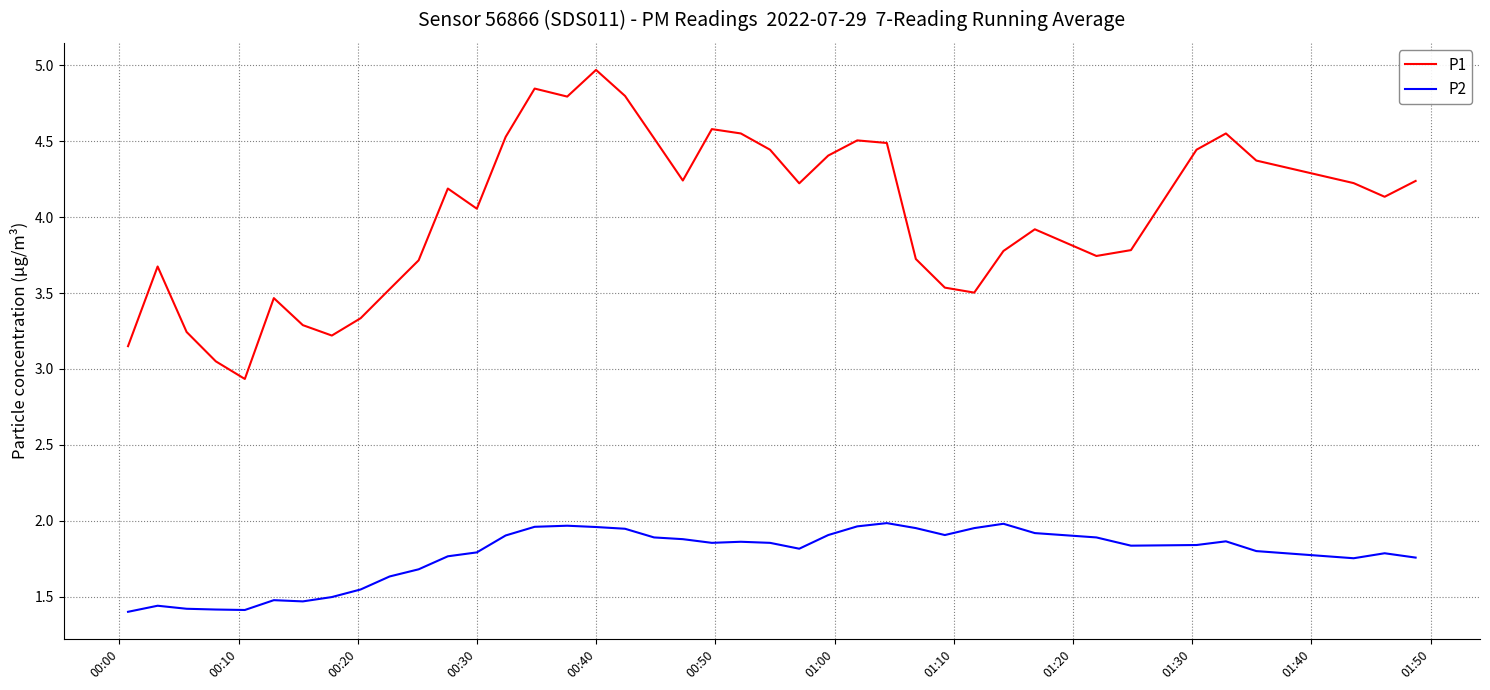

True or false: P1 and P2 intersect in this chart.

False